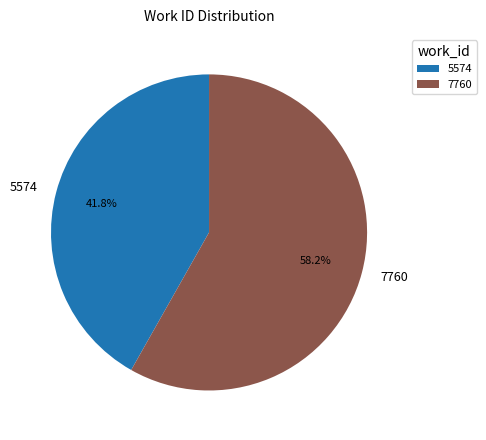

To the nearest percent, what is the difference between the 5574 and 7760 slice percentages?

16%